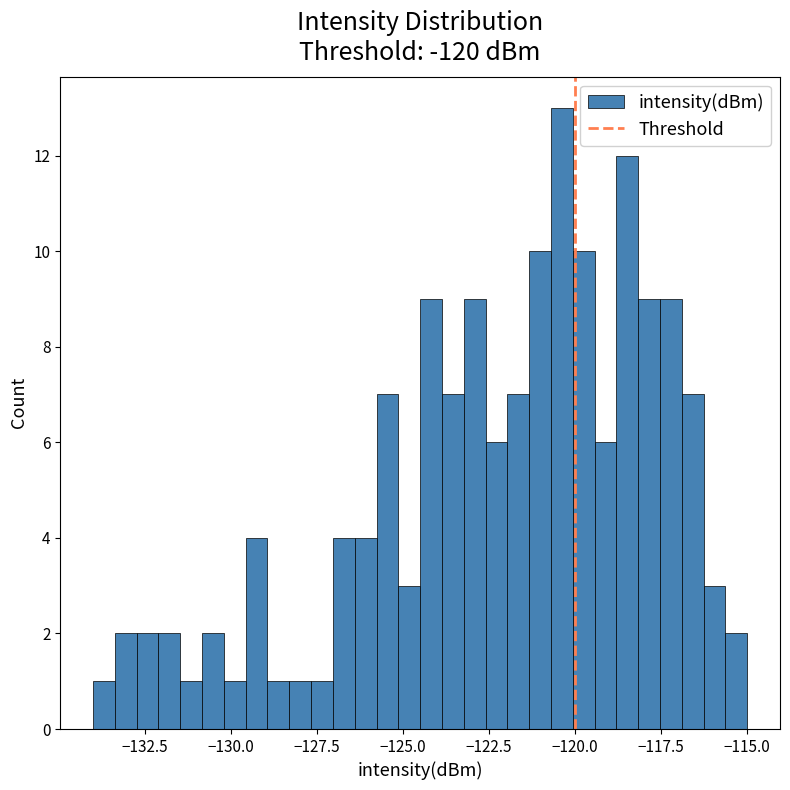

Read against the x-axis, roughly where is the centre of the tallest bar?

-120.5